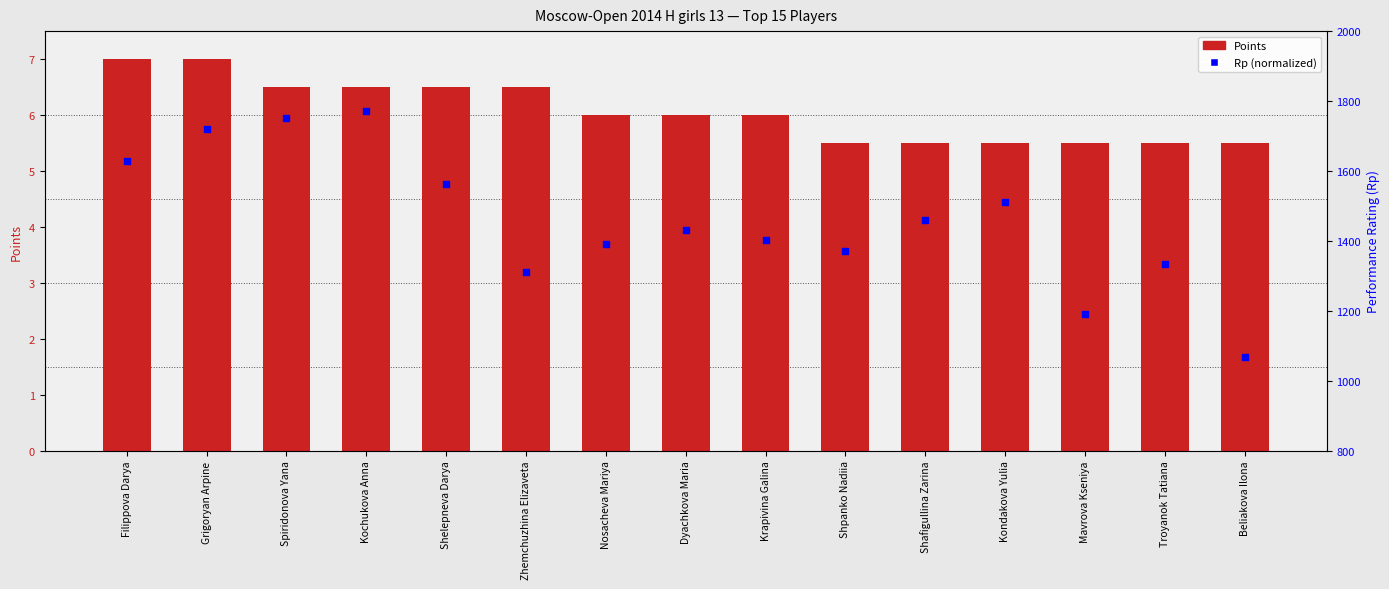

What are all the series names shown in the legend?

Points, Rp (normalized)